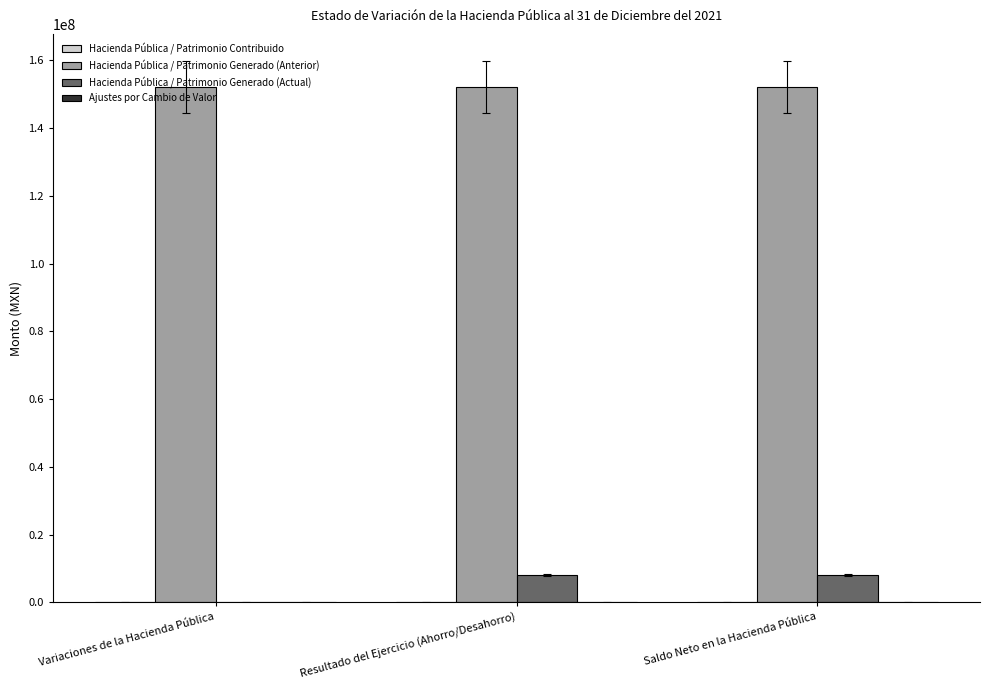

How many distinct data groups are displayed?

2